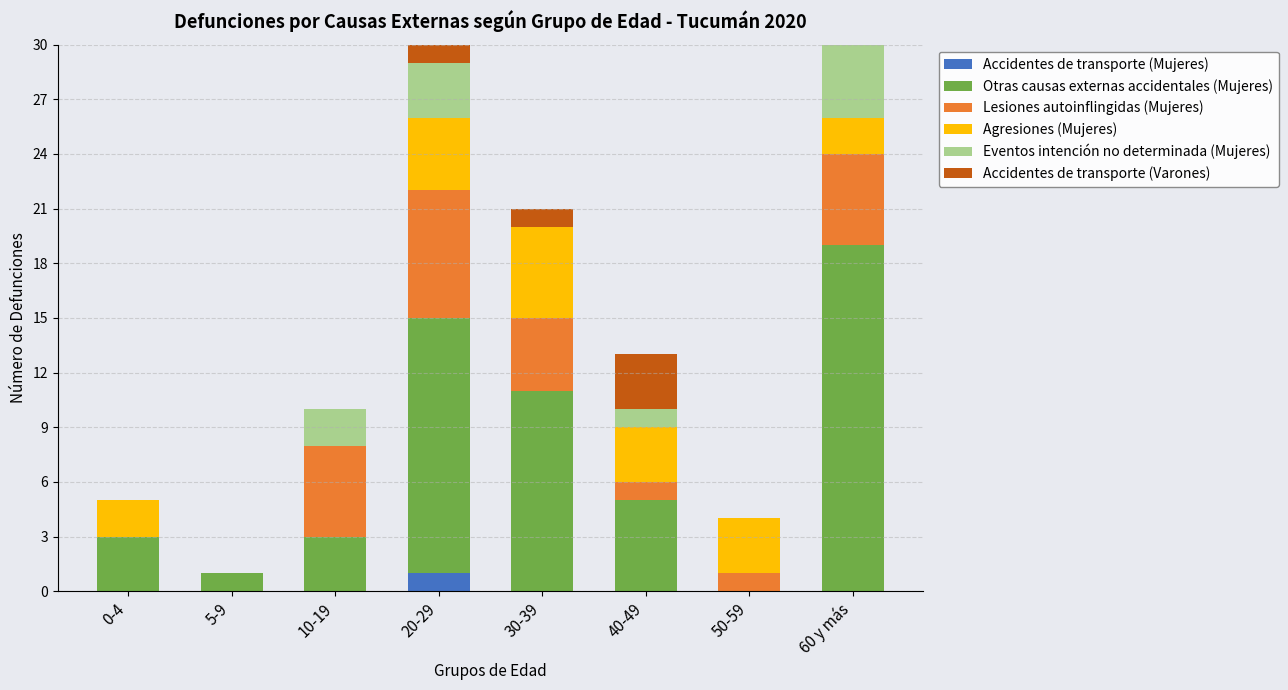

Is it true that Accidentes de transporte (Mujeres) equals 0 at 50-59?

True